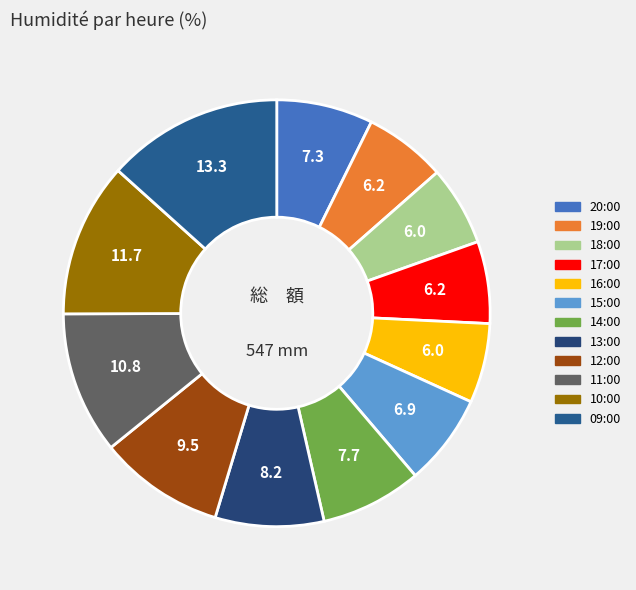

What percentage is NOT represented by 10:00?

88.3%